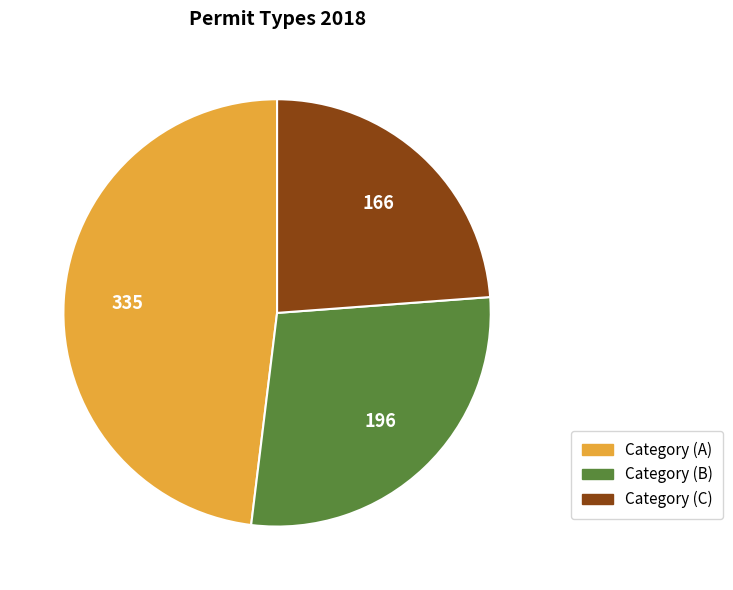

Is there any slice that represents more than half of the pie?

No